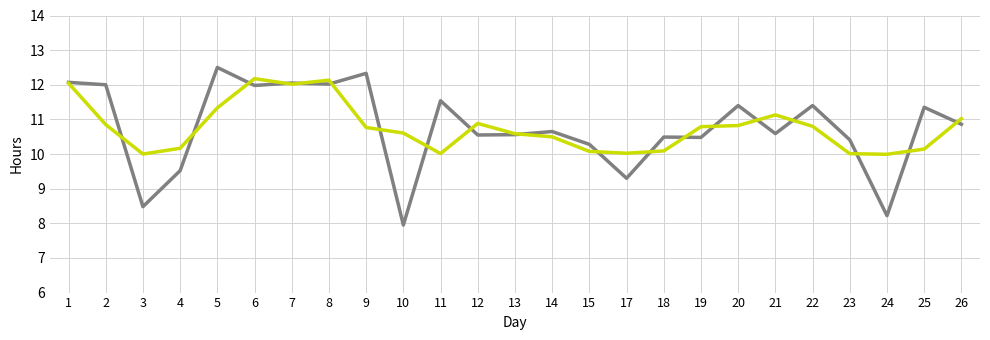

What is the spread (max minus min) of values at 4?

0.6